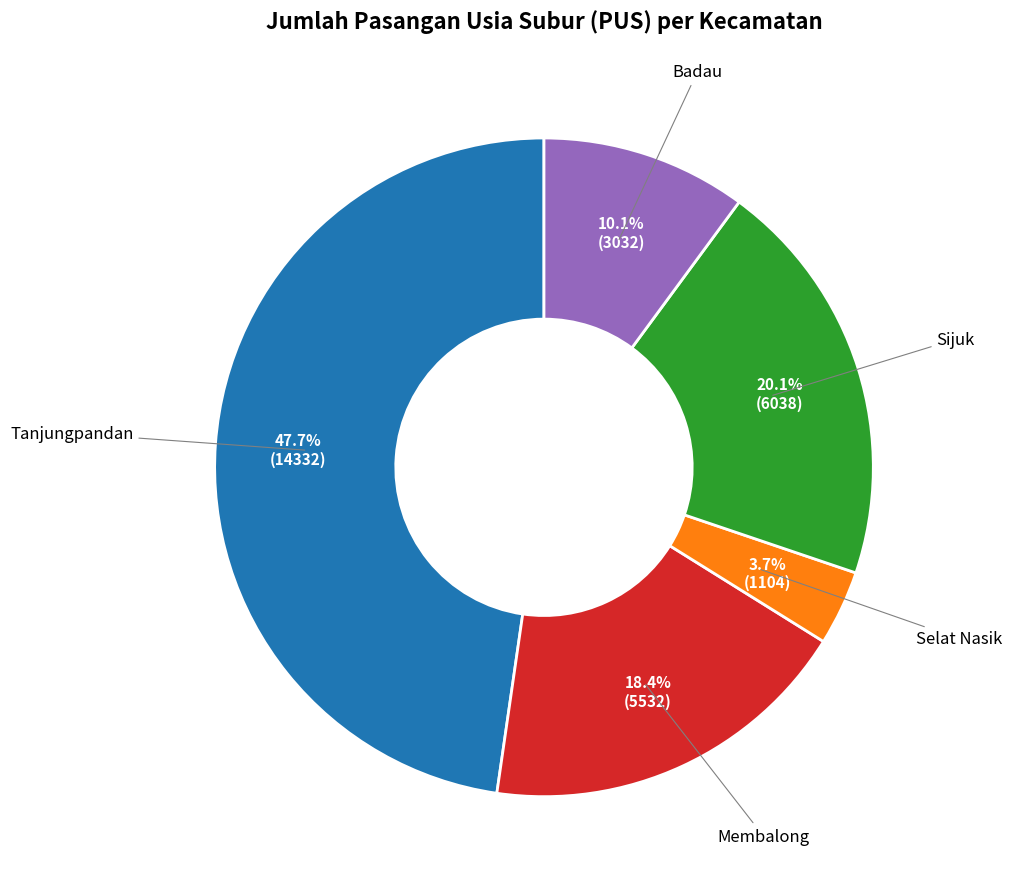

Is there any slice that represents more than half of the pie?

No